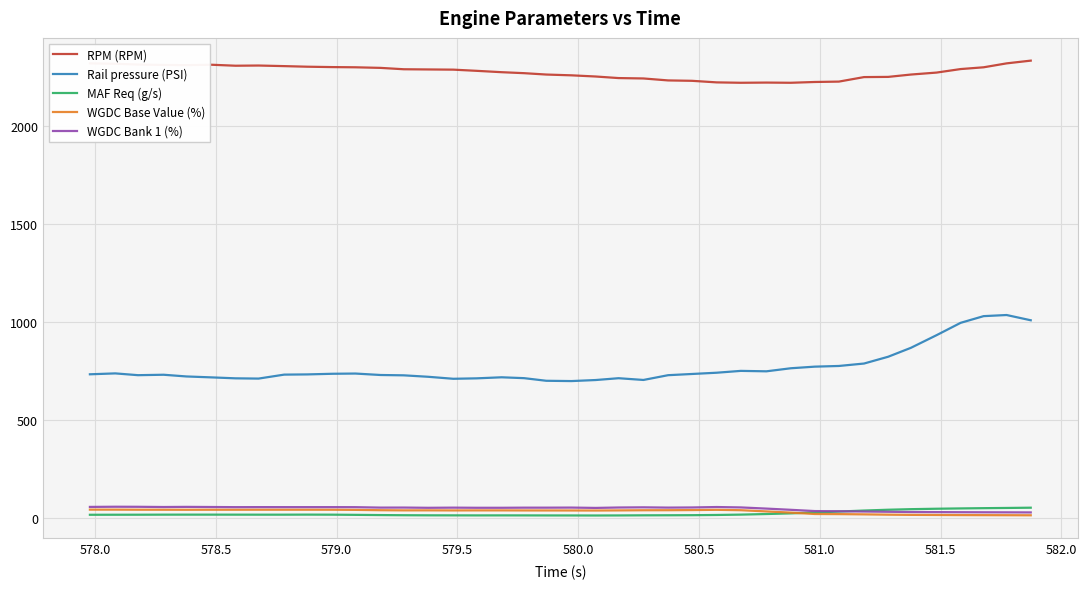

How many distinct data groups are displayed?

5